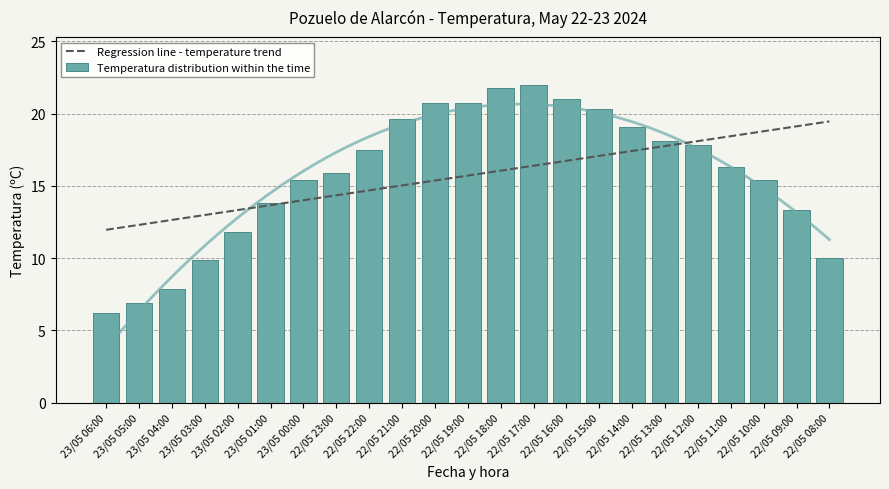

What is the label of the 20th bar from the right?

23/05 03:00